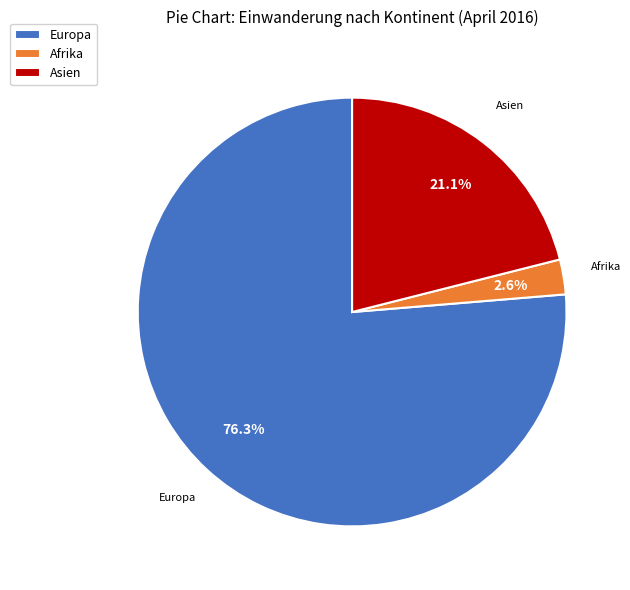

What percentage is the Europa slice, to the nearest percent?

76%